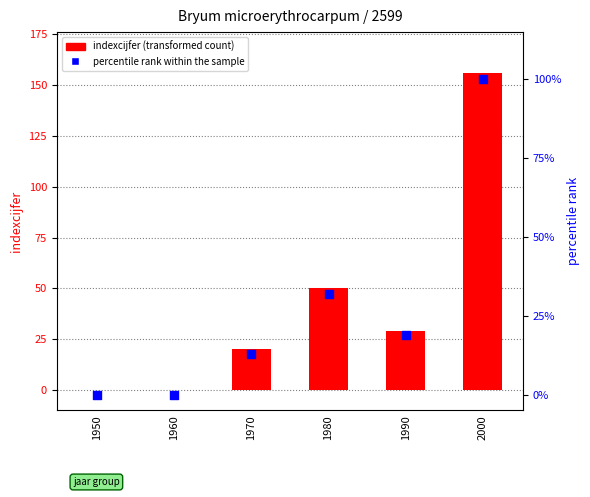

At which category is the sum across all series the highest?

2000